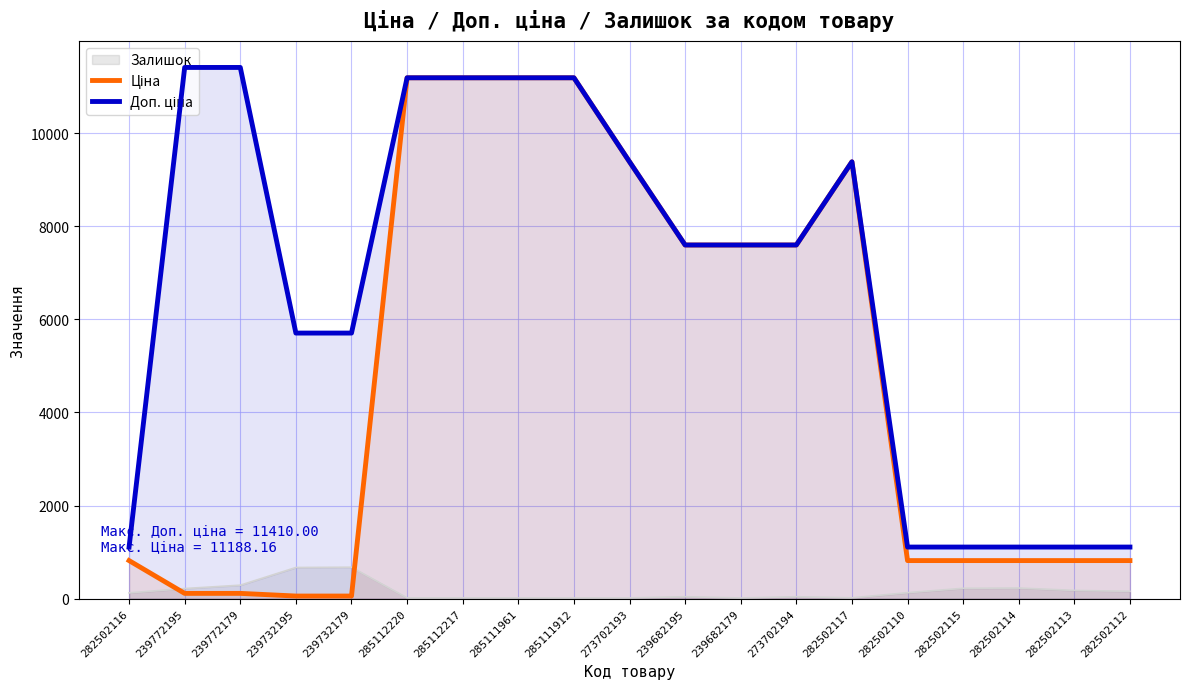

True or false: Доп. ціна and Ціна cross at least once.

False